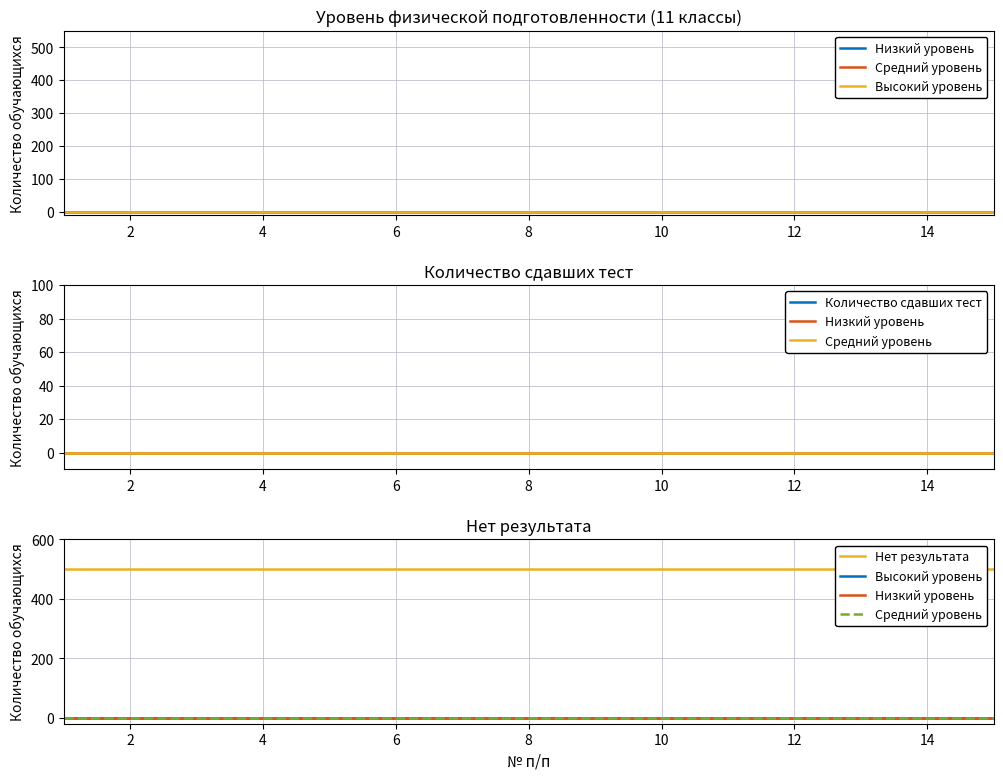

Which has a higher value, 2 or 10?

2